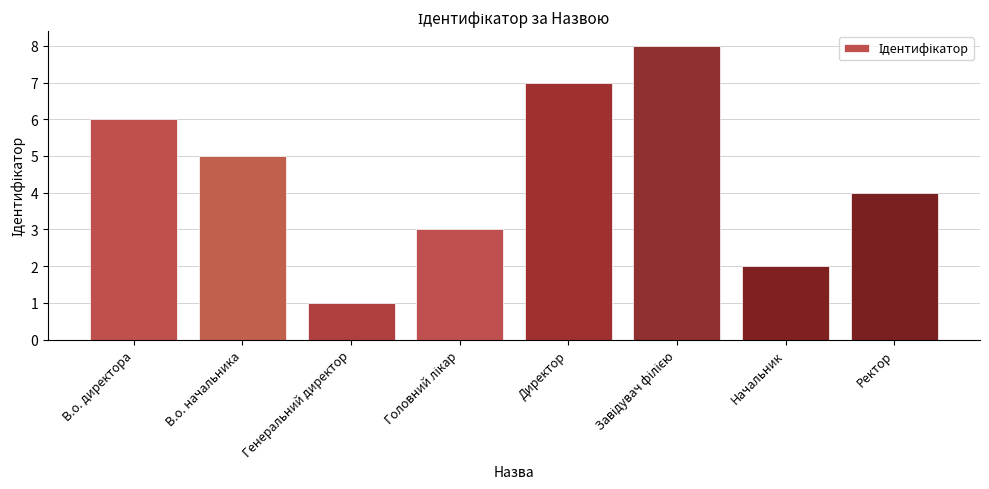

What is the sum of all values?

36